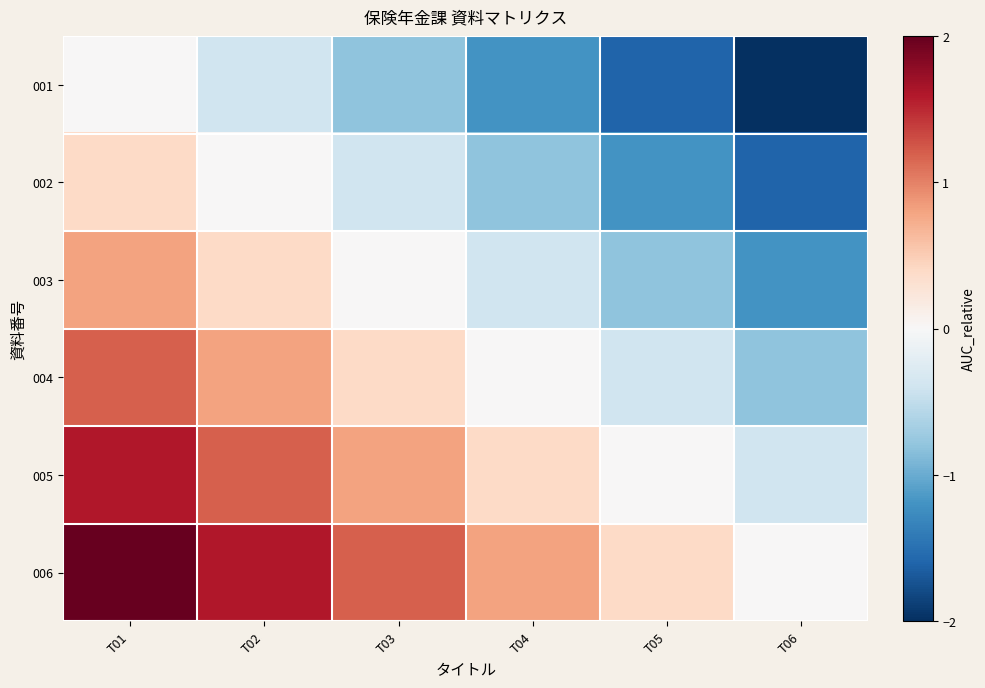

How many series are shown in this chart?

6